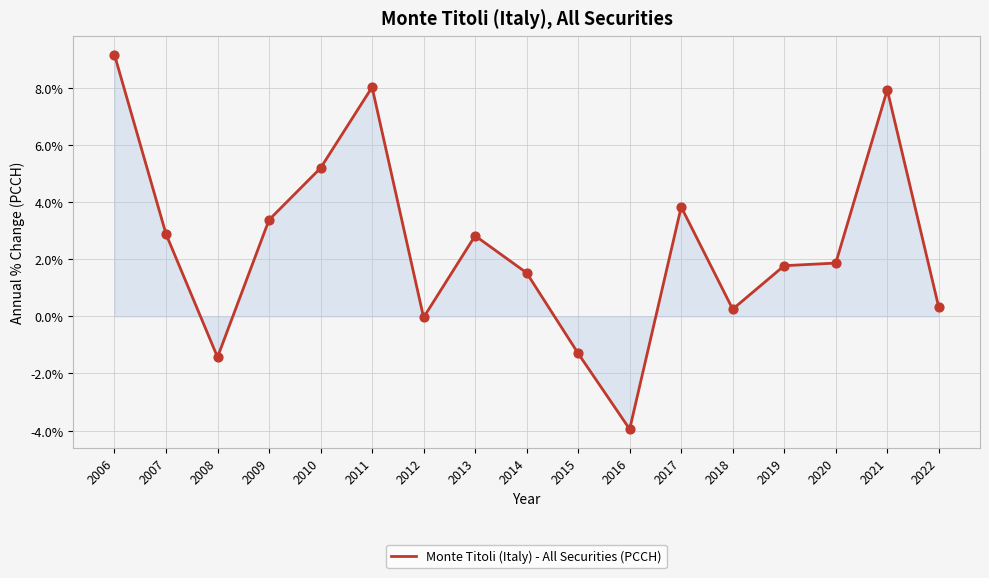

Between 2015 and 2020, which is larger?

2020